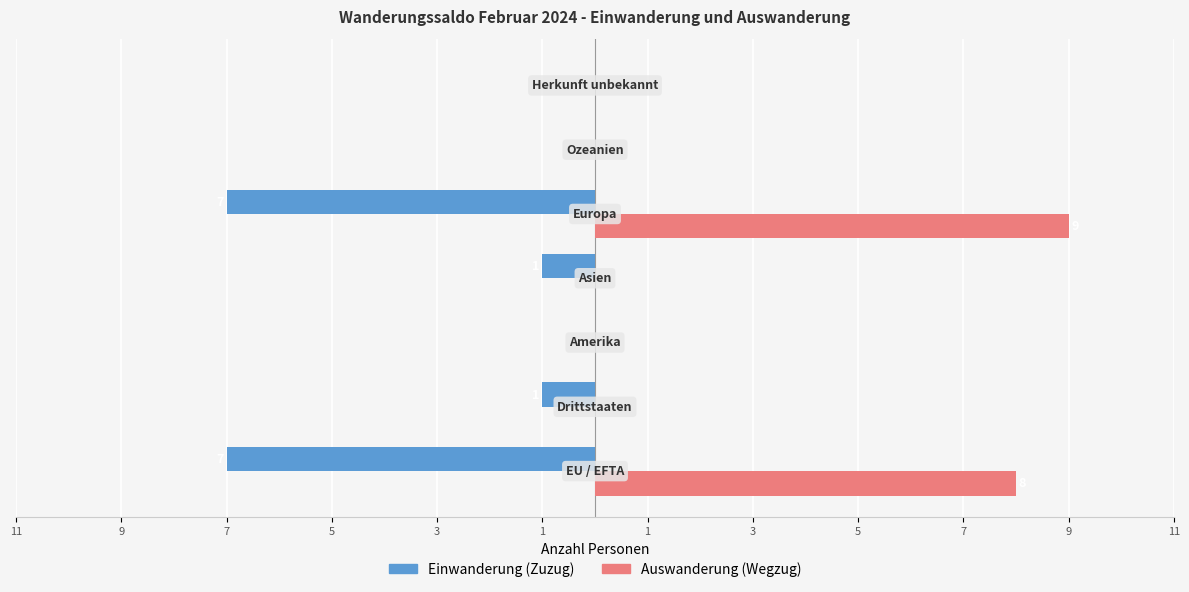

What are all the series names shown in the legend?

Einwanderung (Zuzug), Auswanderung (Wegzug)